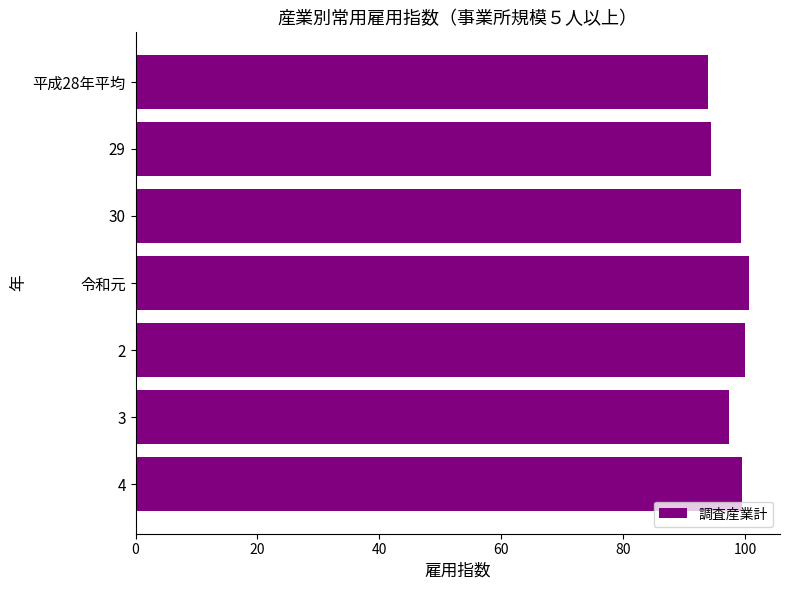

What is the ratio of the value at 3 to the value at 平成28年平均?

1.0